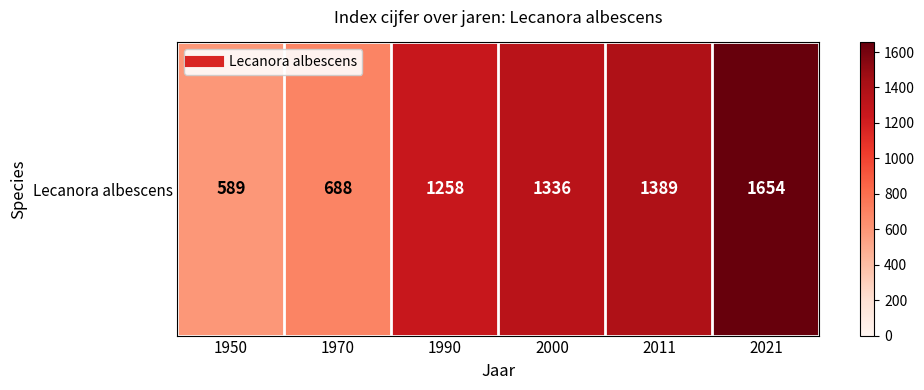

What is the sum of all values?

6914